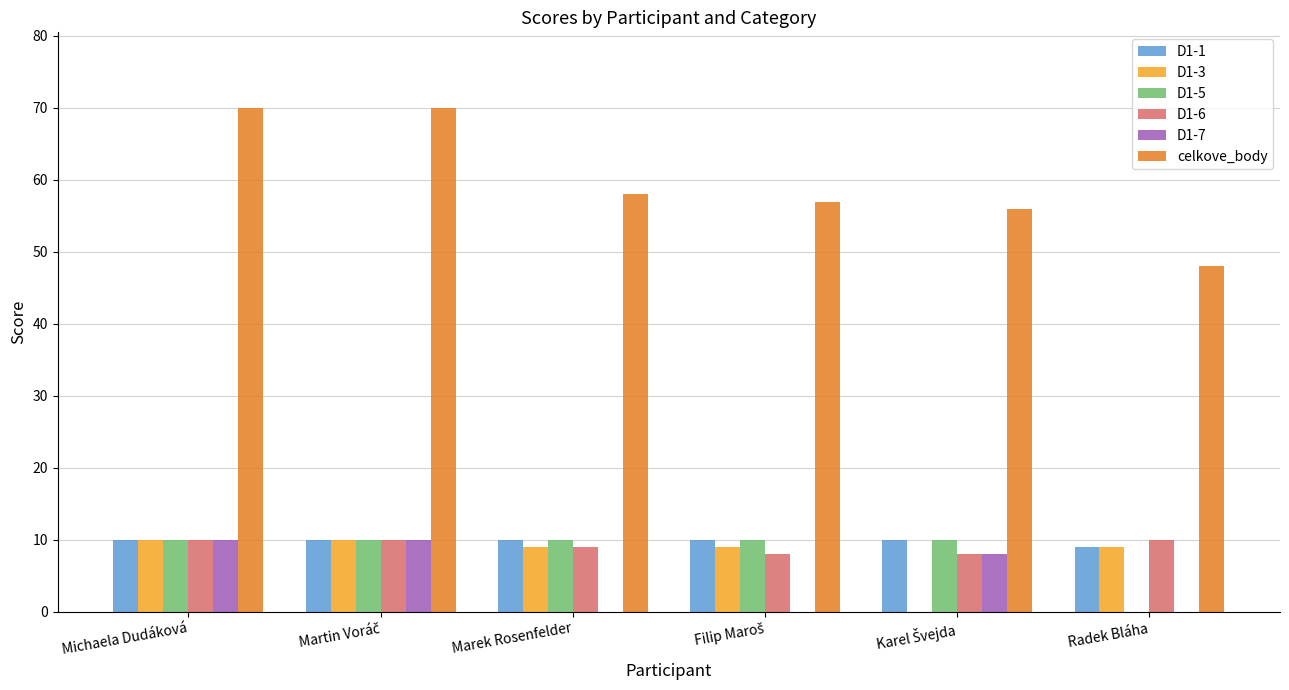

What are all the series names shown in the legend?

D1-1, D1-3, D1-5, D1-6, D1-7, celkove_body